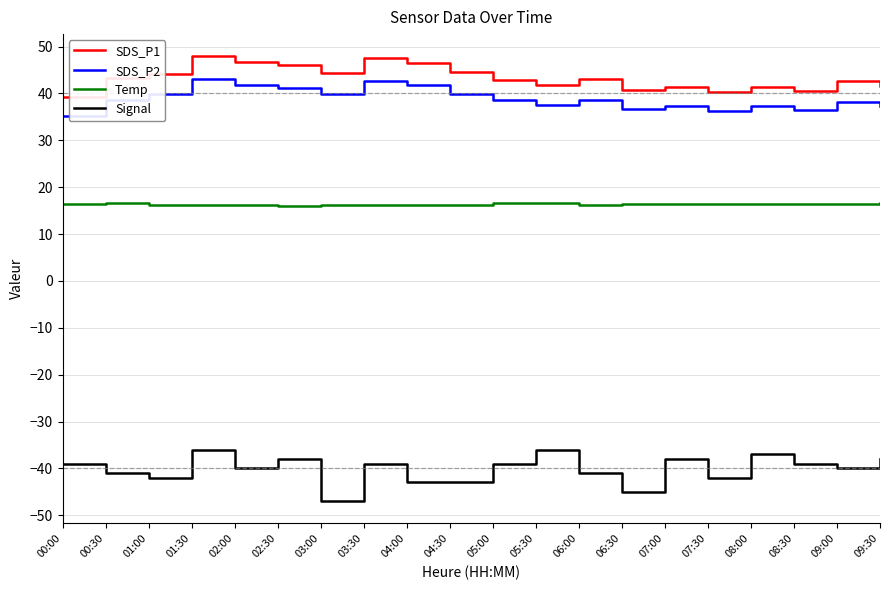

At 01:00, list the series in order from largest to smallest.

SDS_P1, SDS_P2, Temp, Signal